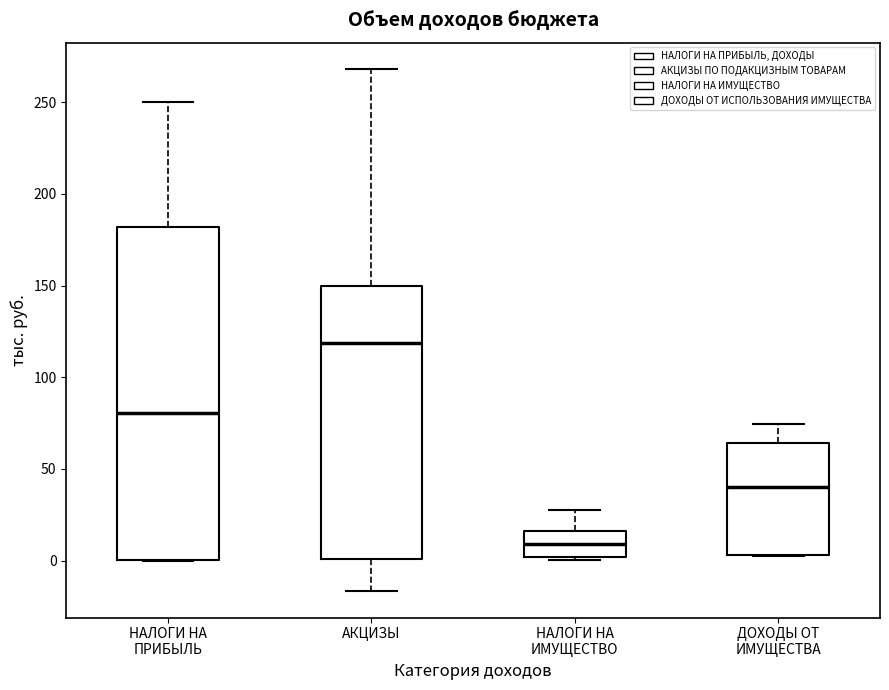

Comparing the boxes themselves (not the whiskers), which one is the tallest?

НАЛОГИ НА ПРИБЫЛЬ